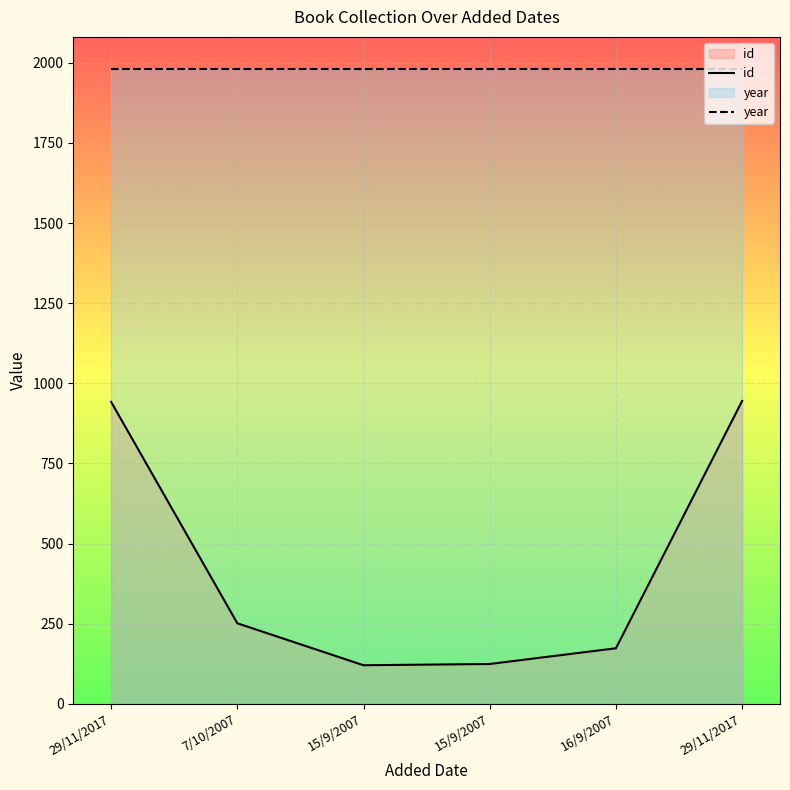

Rank the categories by year value from lowest to highest.

29/11/2017, 7/10/2007, 15/9/2007, 15/9/2007, 16/9/2007, 29/11/2017